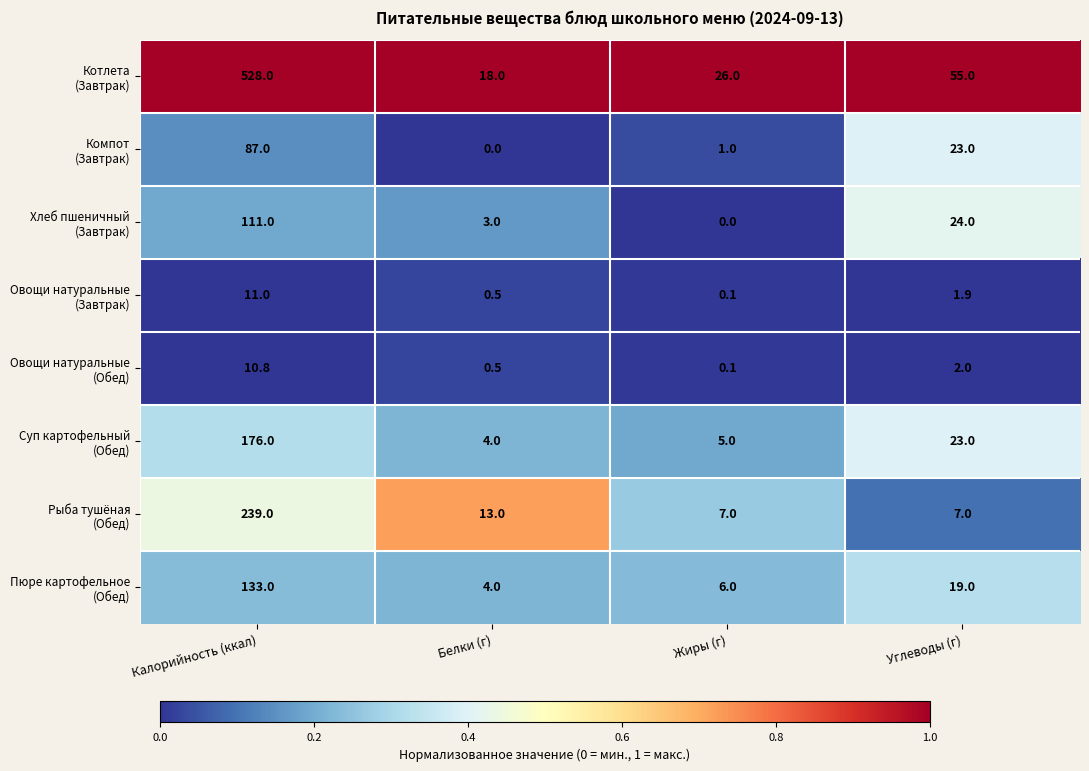

Which category has the highest value across all series?

Калорийность (ккал)